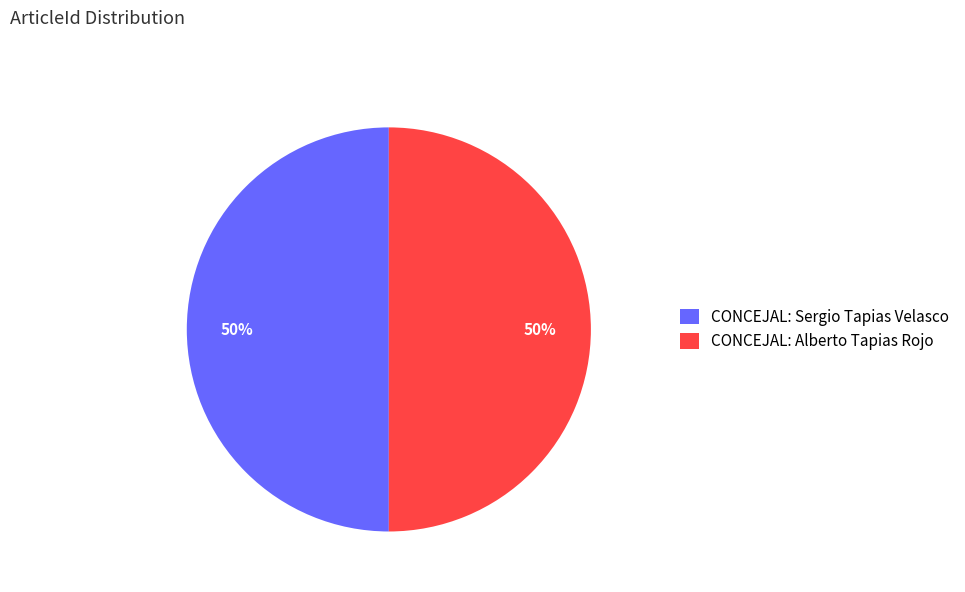

Do CONCEJAL: Alberto Tapias Rojo and CONCEJAL: Sergio Tapias Velasco together represent more than half of the pie?

Yes